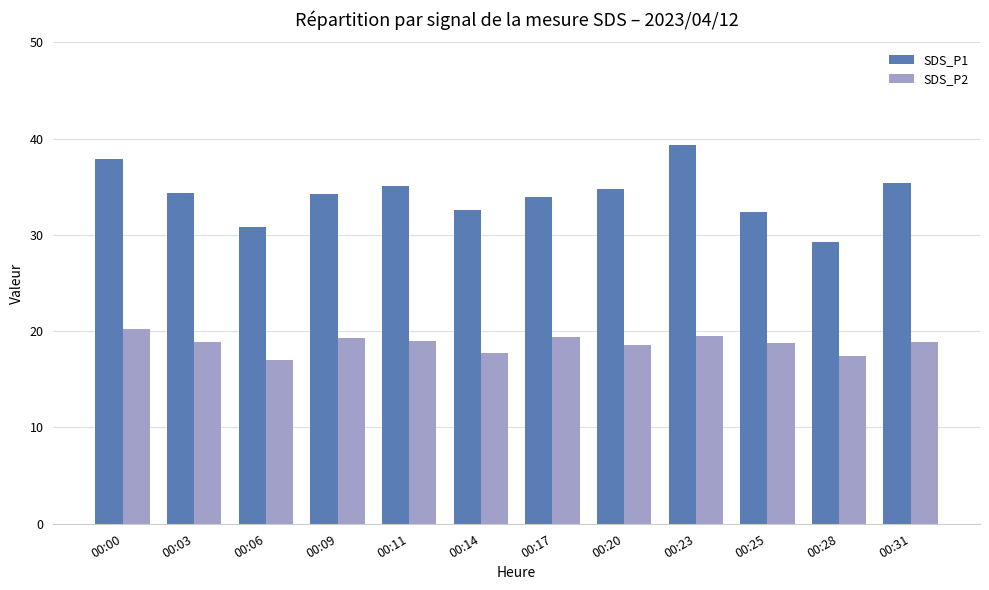

What is the difference between the SDS_P2 values at 00:25 and 00:23?

0.7